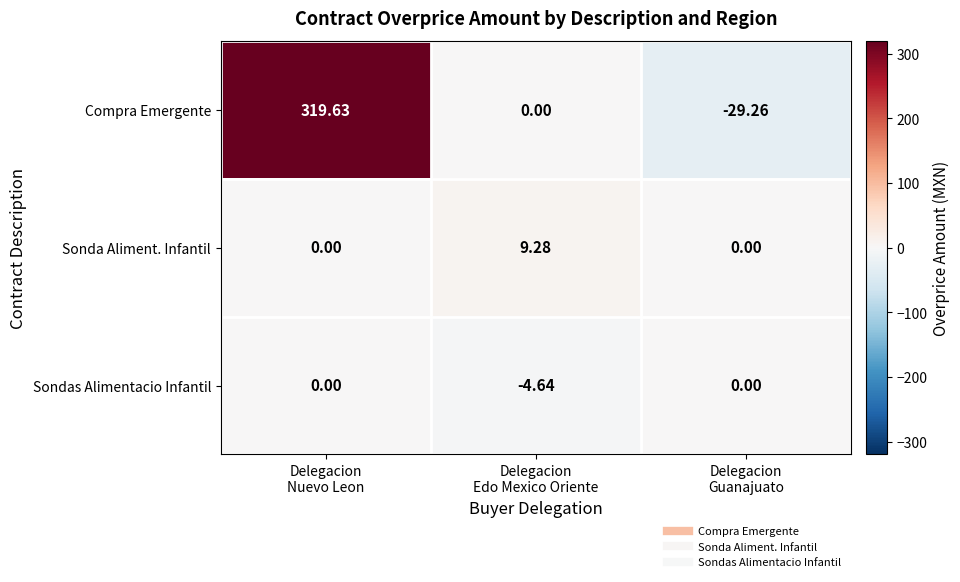

Rank the series by their maximum value, from highest to lowest.

Compra Emergente, Sonda Aliment. Infantil, Sondas Alimentacio Infantil